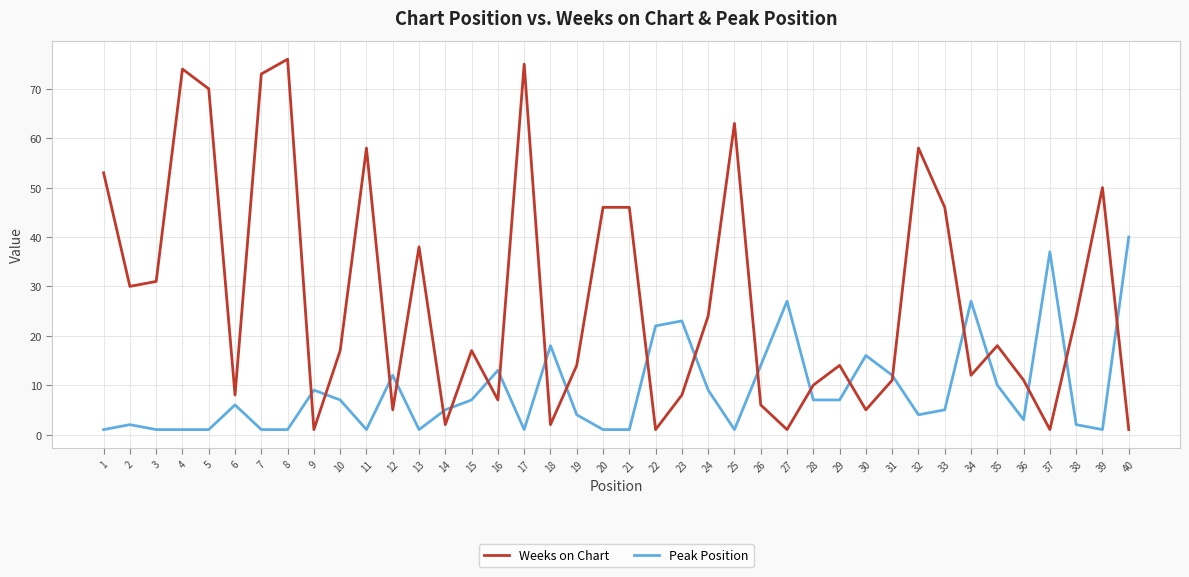

What is the difference between the maximum and minimum values in the Weeks on Chart series?

75